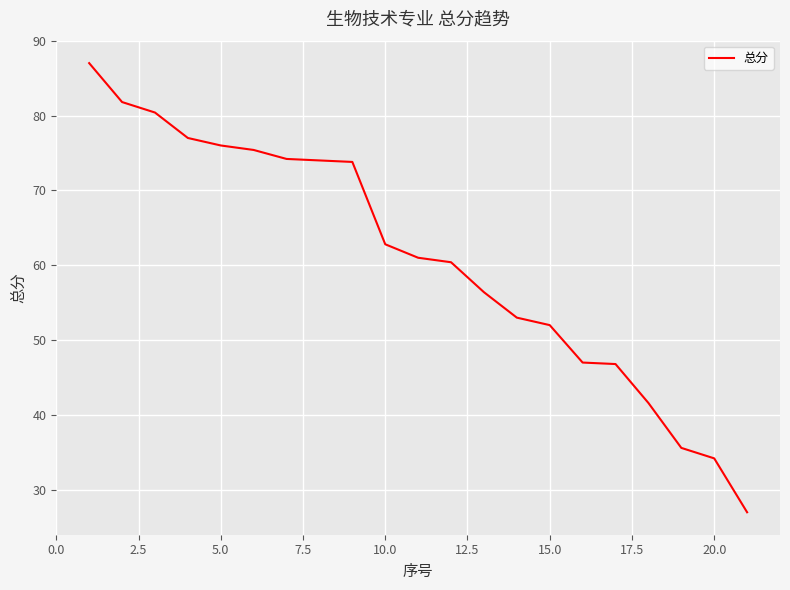

What is the difference between the maximum and minimum values?

60.0